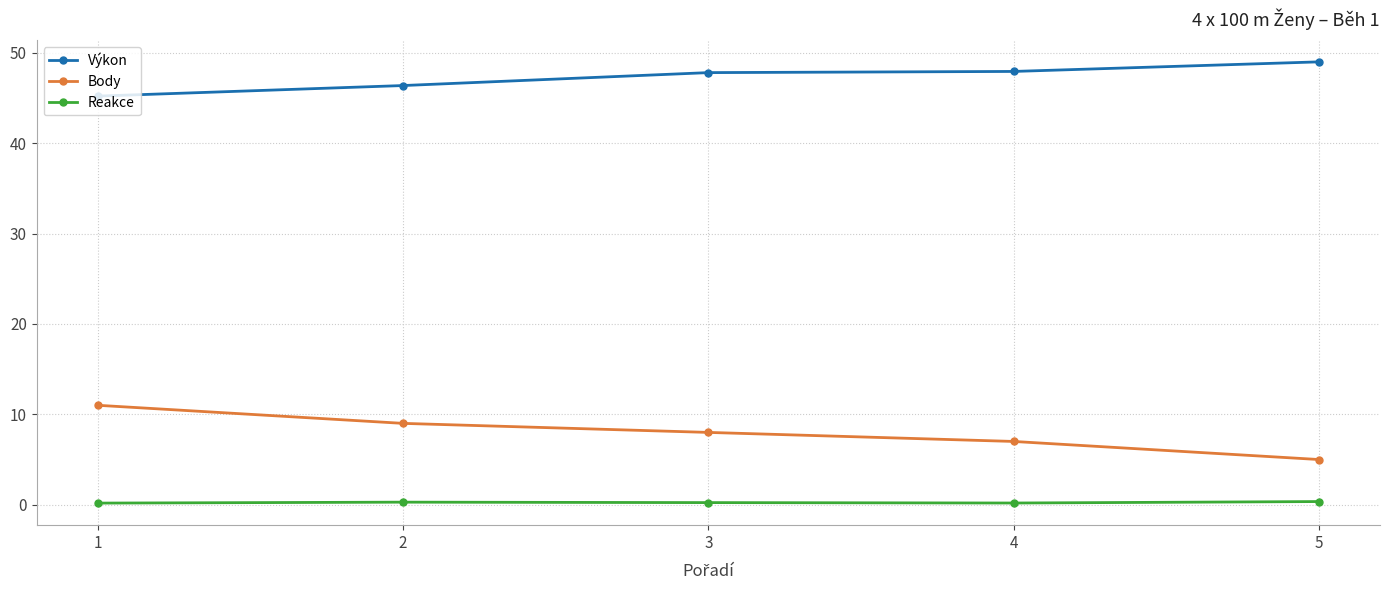

What is the lowest value of the Body series?

5.0